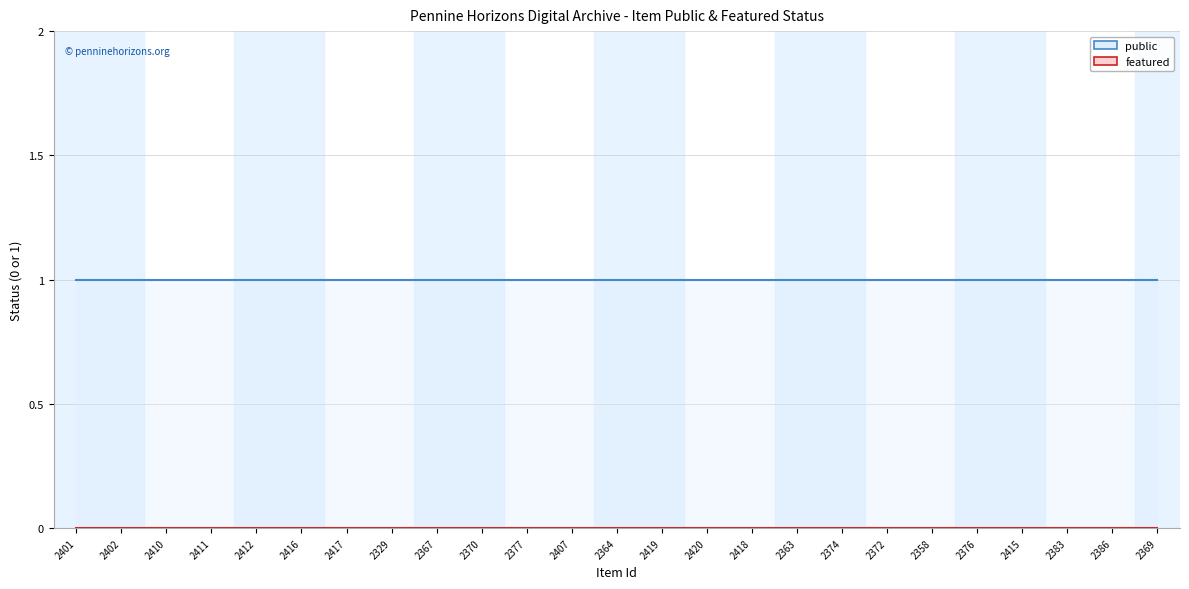

What are all the series names shown in the legend?

public, featured